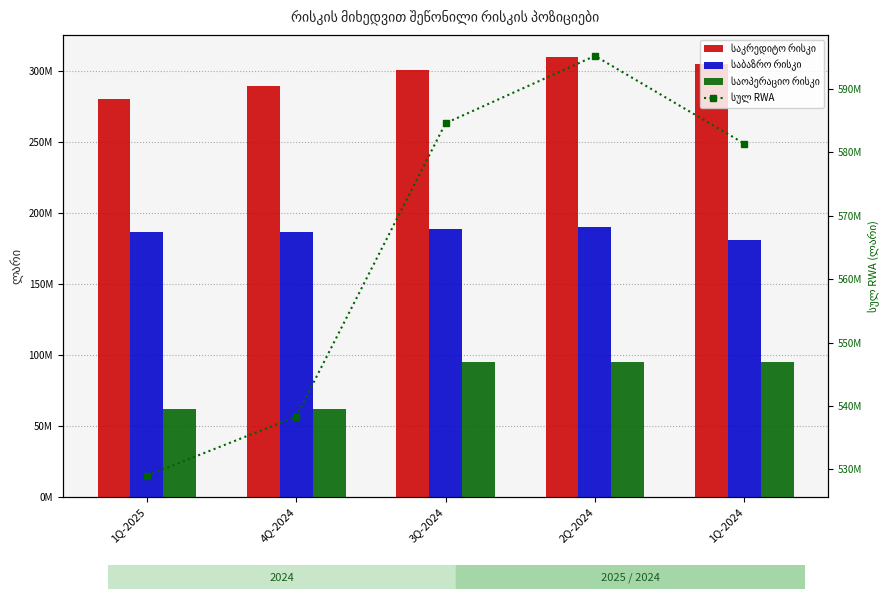

Which has a higher value, 1Q-2025 or 4Q-2024?

4Q-2024